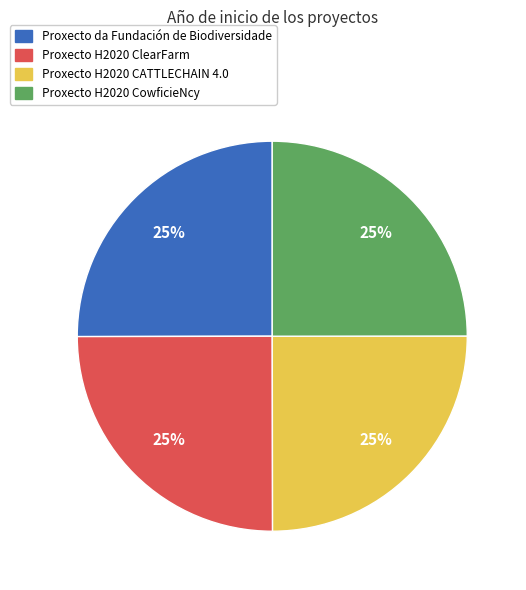

Count the number of slices in the pie.

4